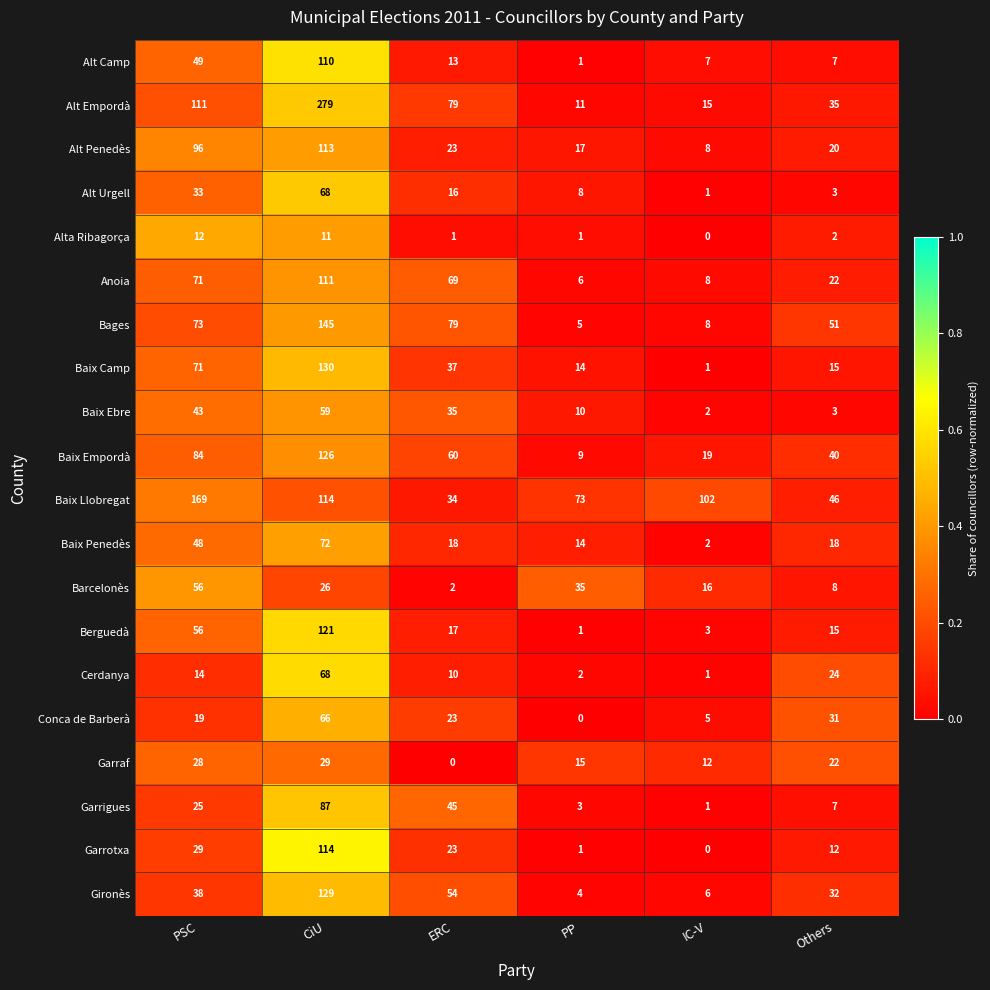

At which label does Baix Llobregat reach its peak?

PSC